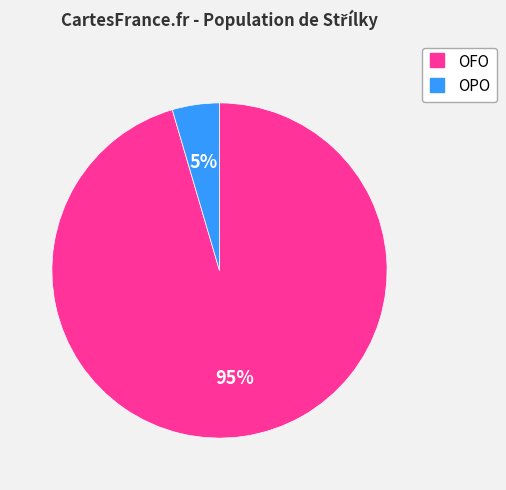

To the nearest percent, what is the average slice percentage?

50%